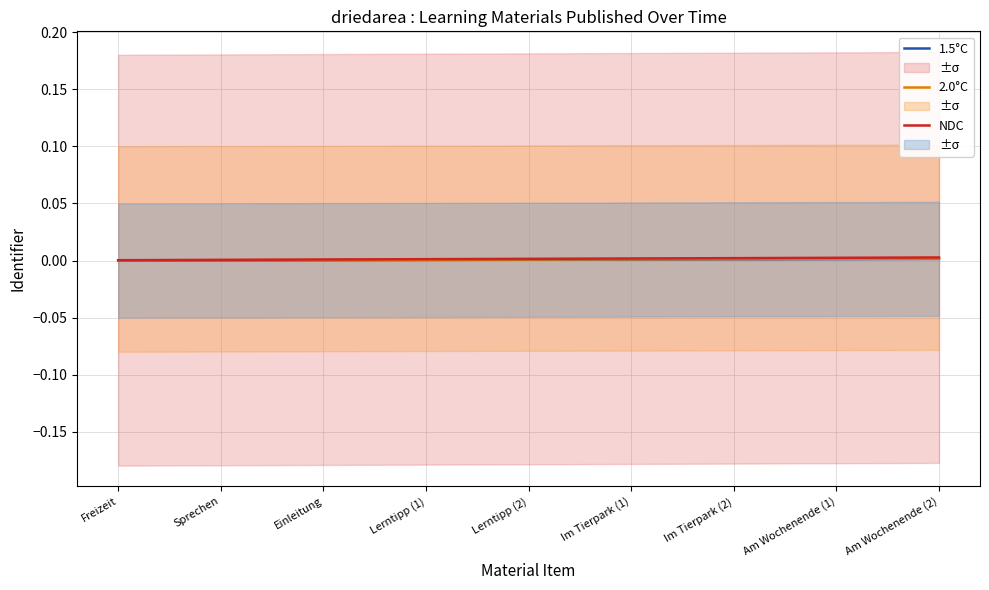

At Lerntipp (1), list the series in order from smallest to largest.

1.5°C, 2.0°C, NDC